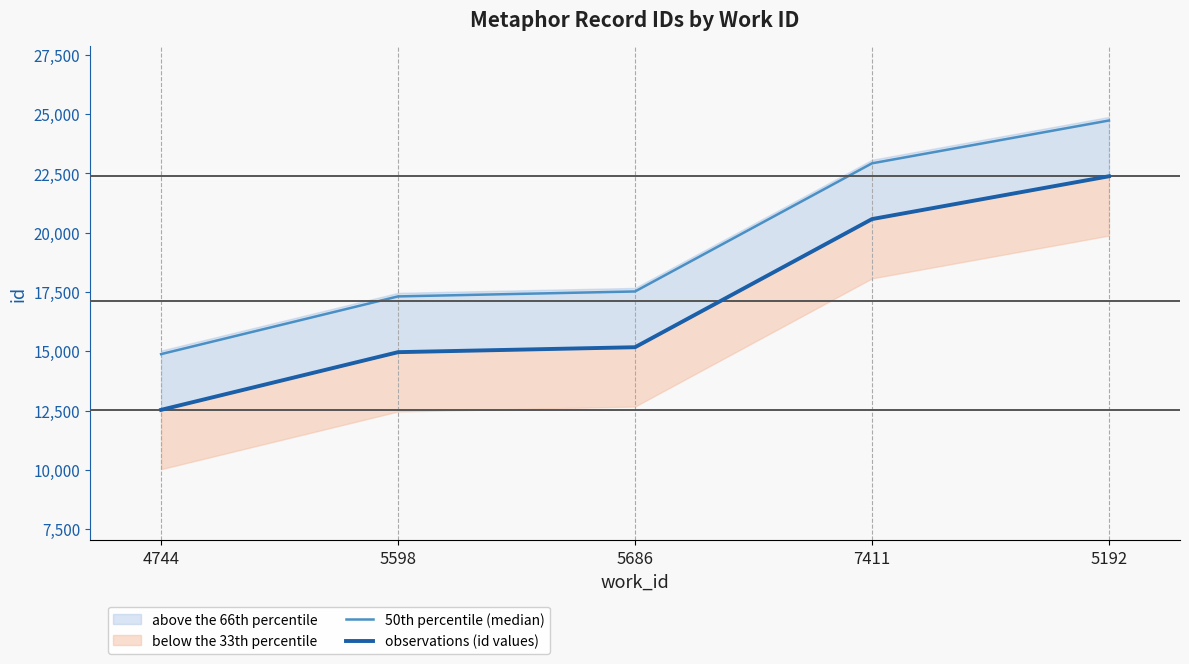

What is the label of the 2nd point from the right?

7411